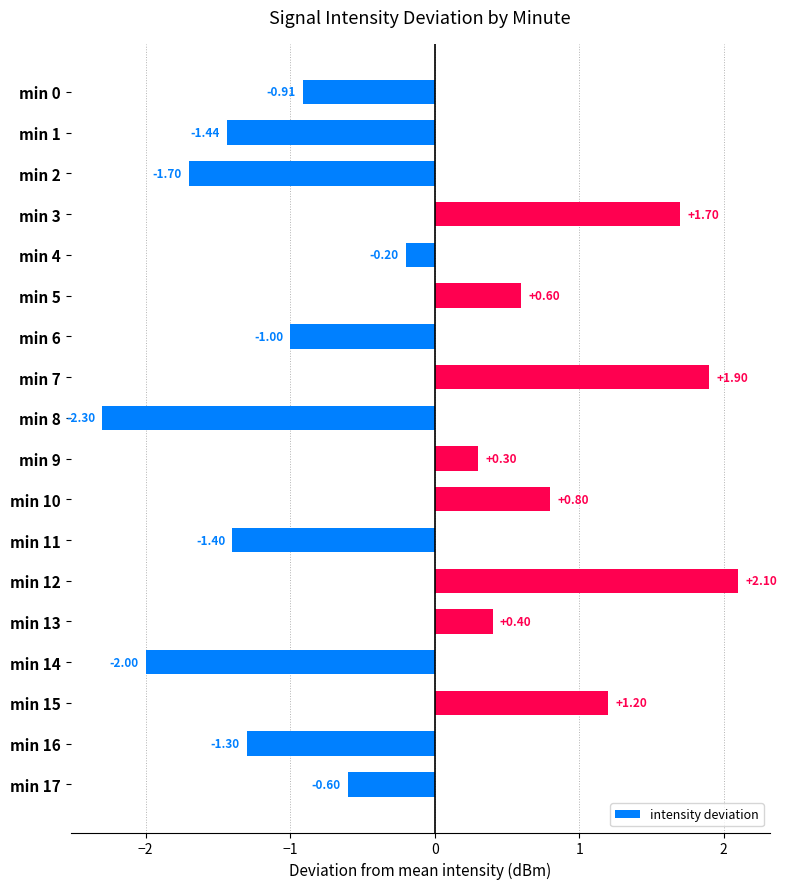

Between min 10 and min 2, which is larger?

min 10